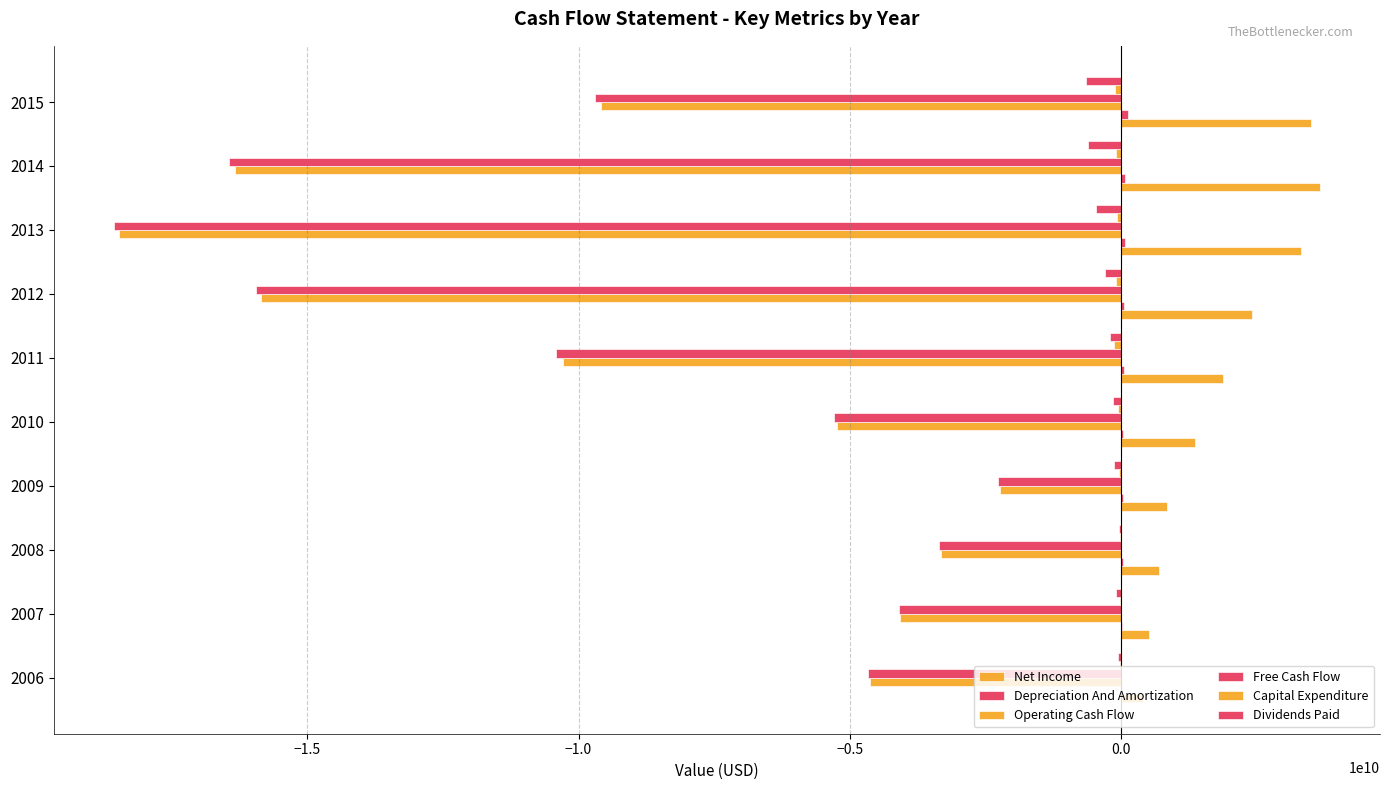

How many data points in Dividends Paid are above -156097250?

4